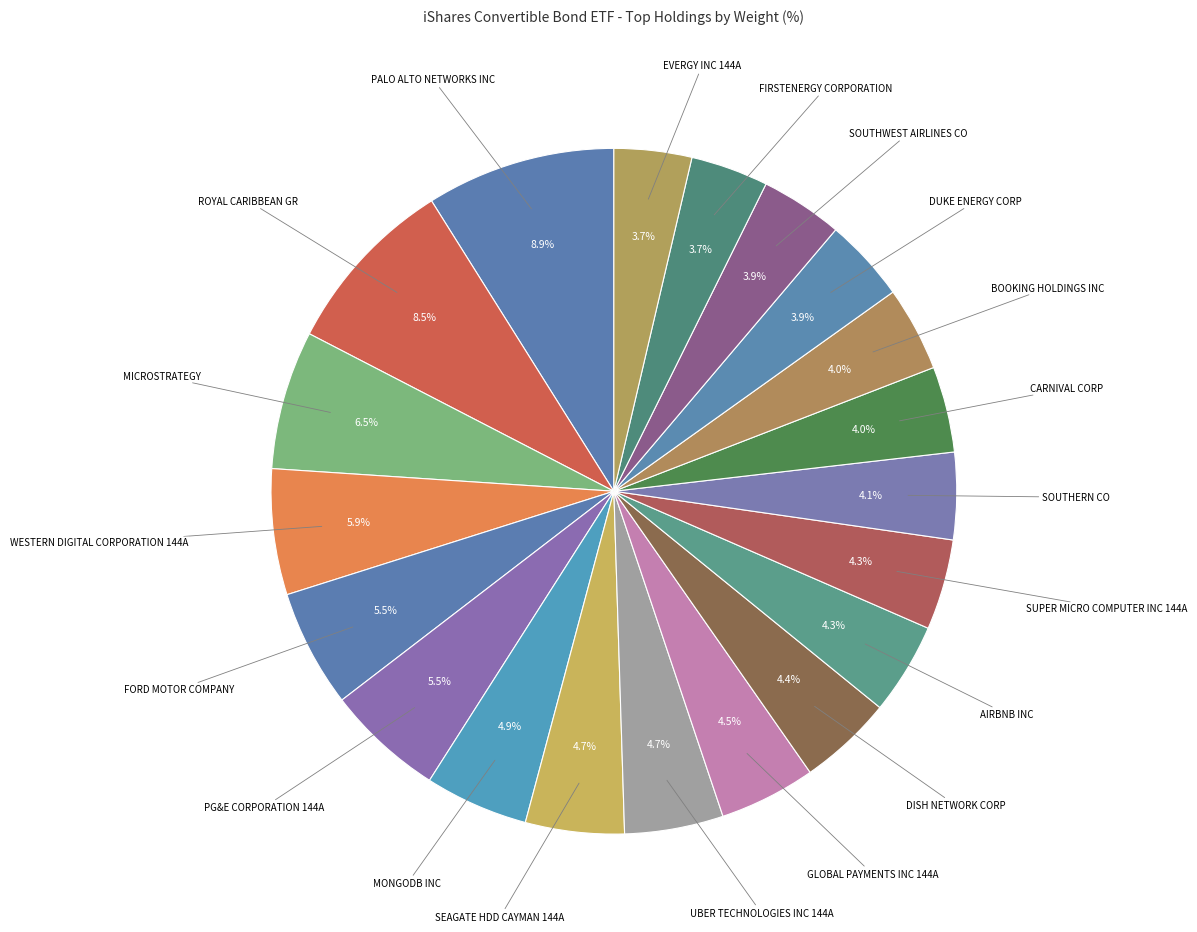

Is there a majority slice in this chart?

No